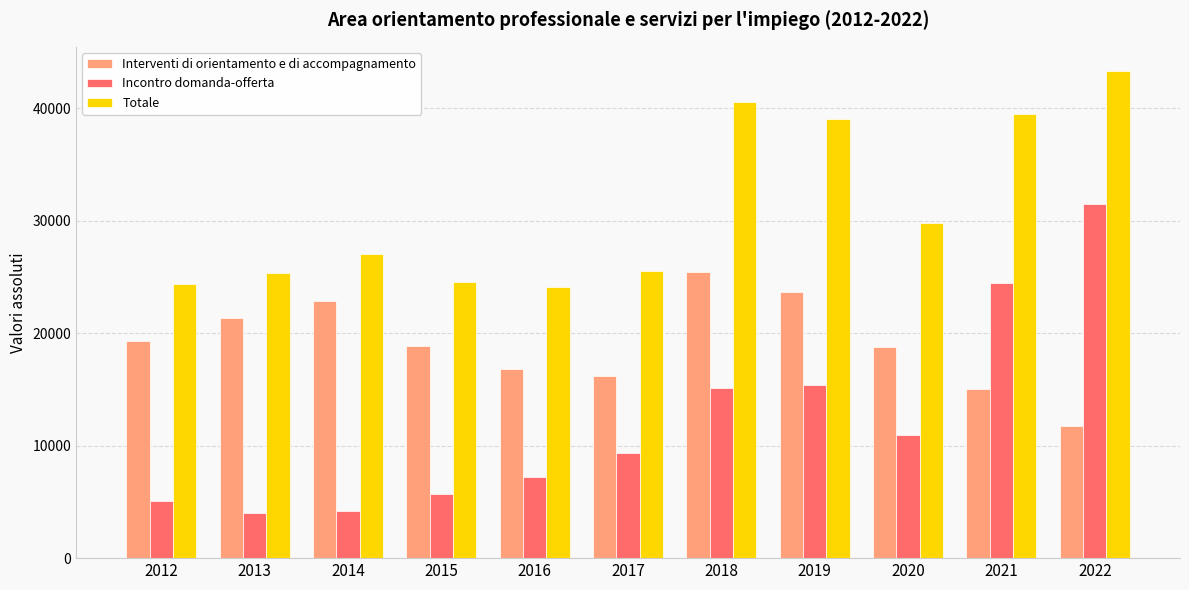

Which series has the largest total across all categories?

Totale